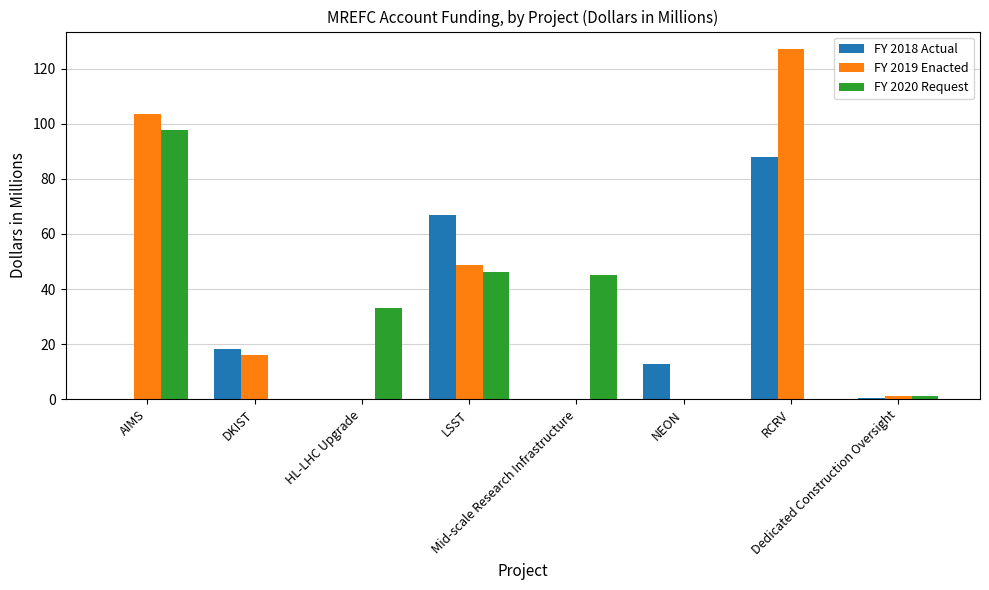

Which series has the largest total across all categories?

FY 2019 Enacted